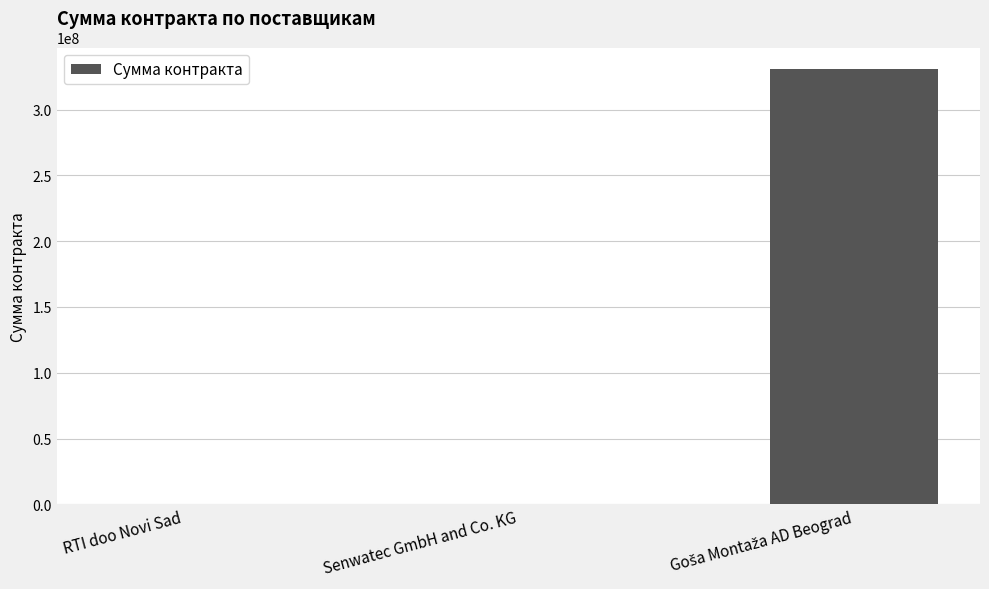

Are the bars horizontal?

No